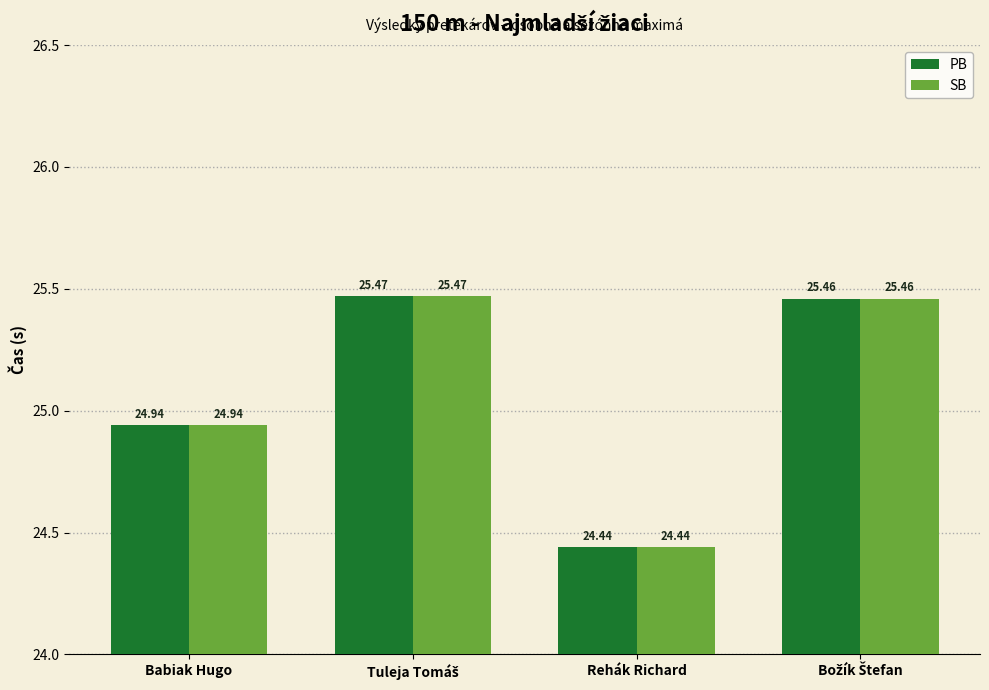

Which category has the lowest value across all series?

Rehák Richard